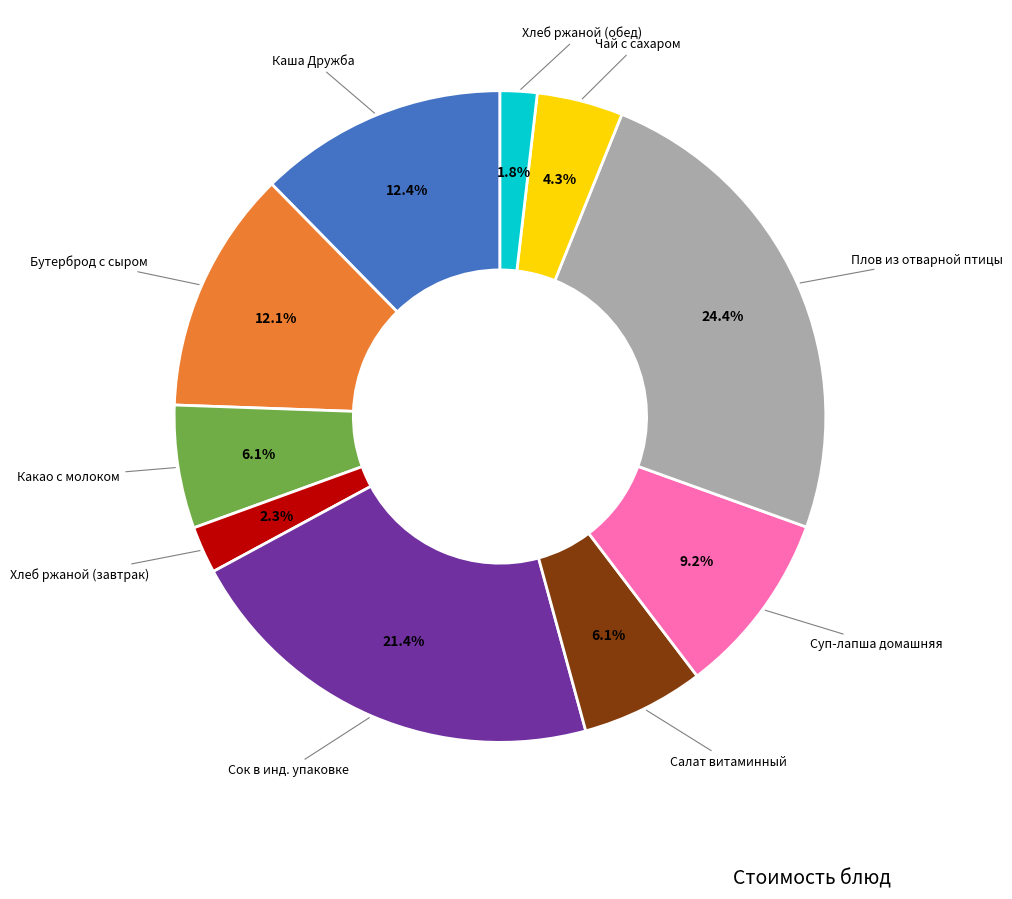

What percentage do Хлеб ржаной (обед) and Сок в инд. упаковке together represent?

23.2%